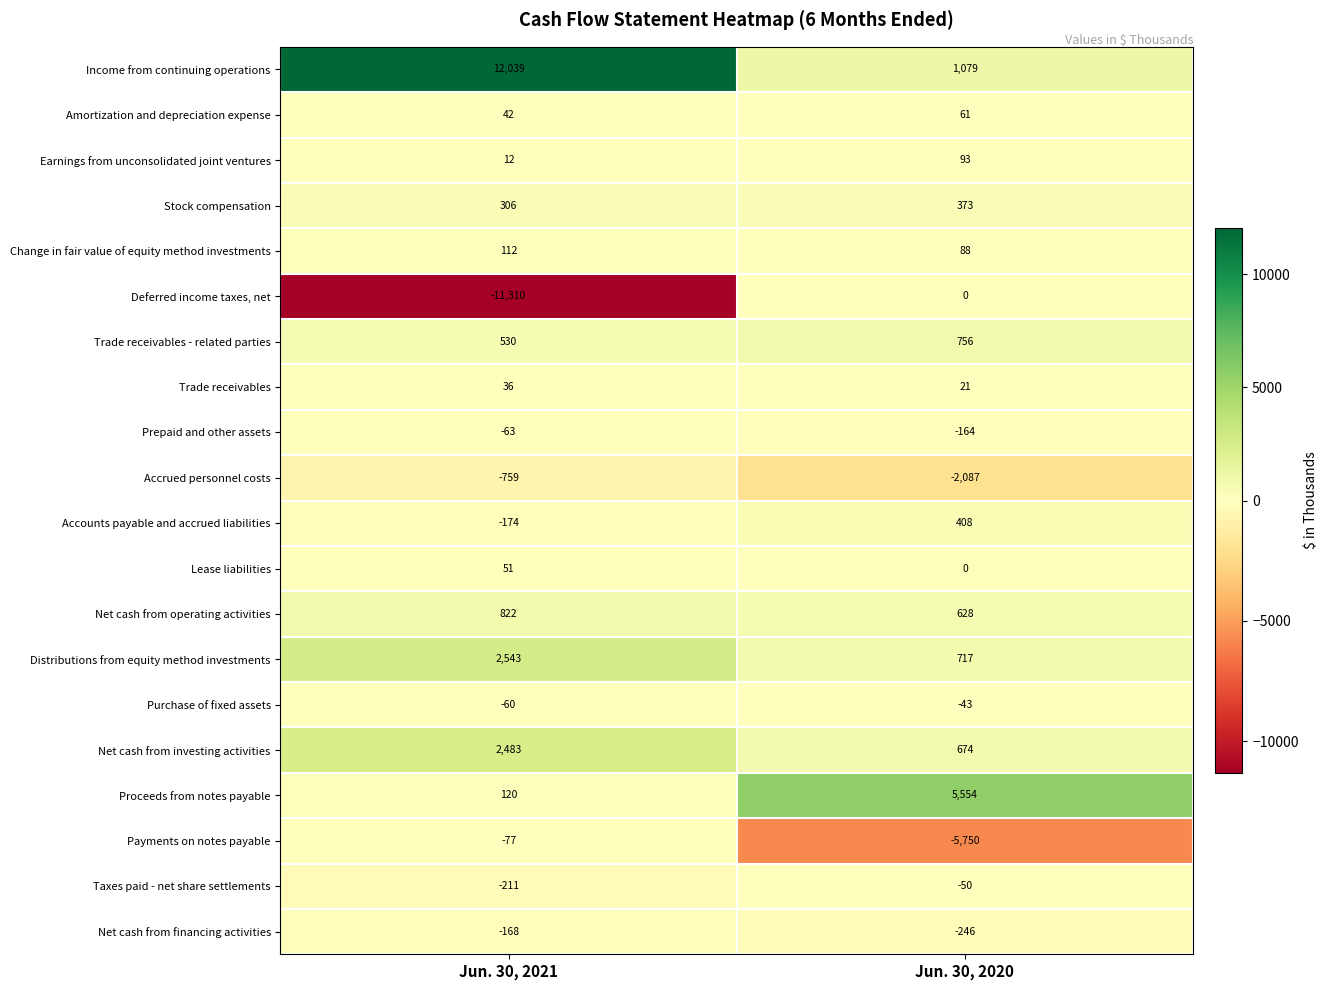

What is the total value across all series at Jun. 30, 2021?

6274